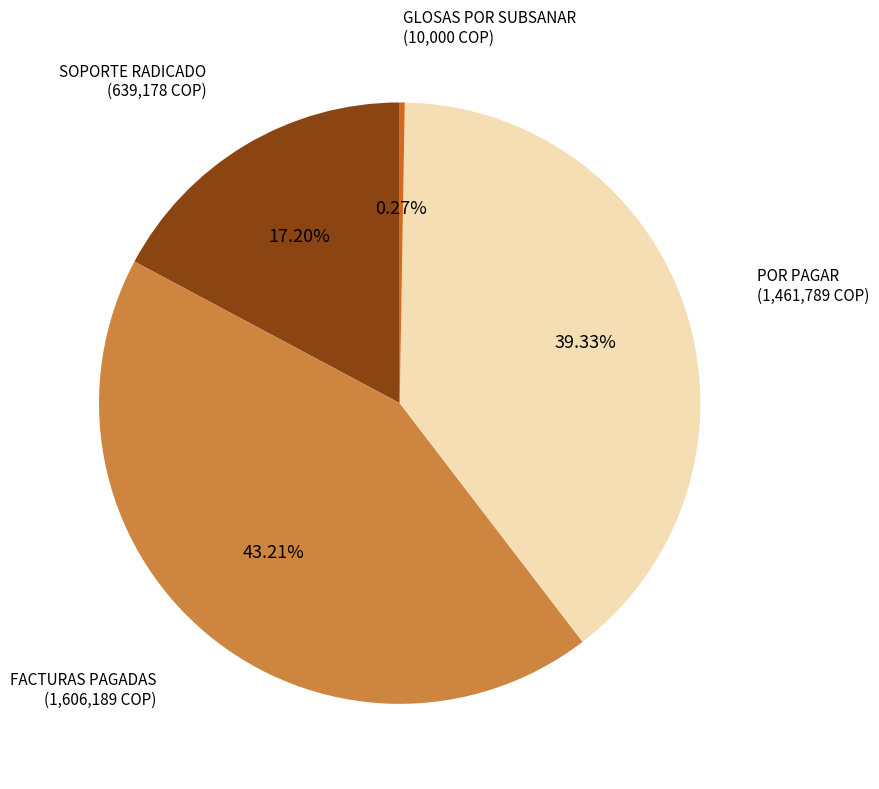

Is there a majority slice in this chart?

No